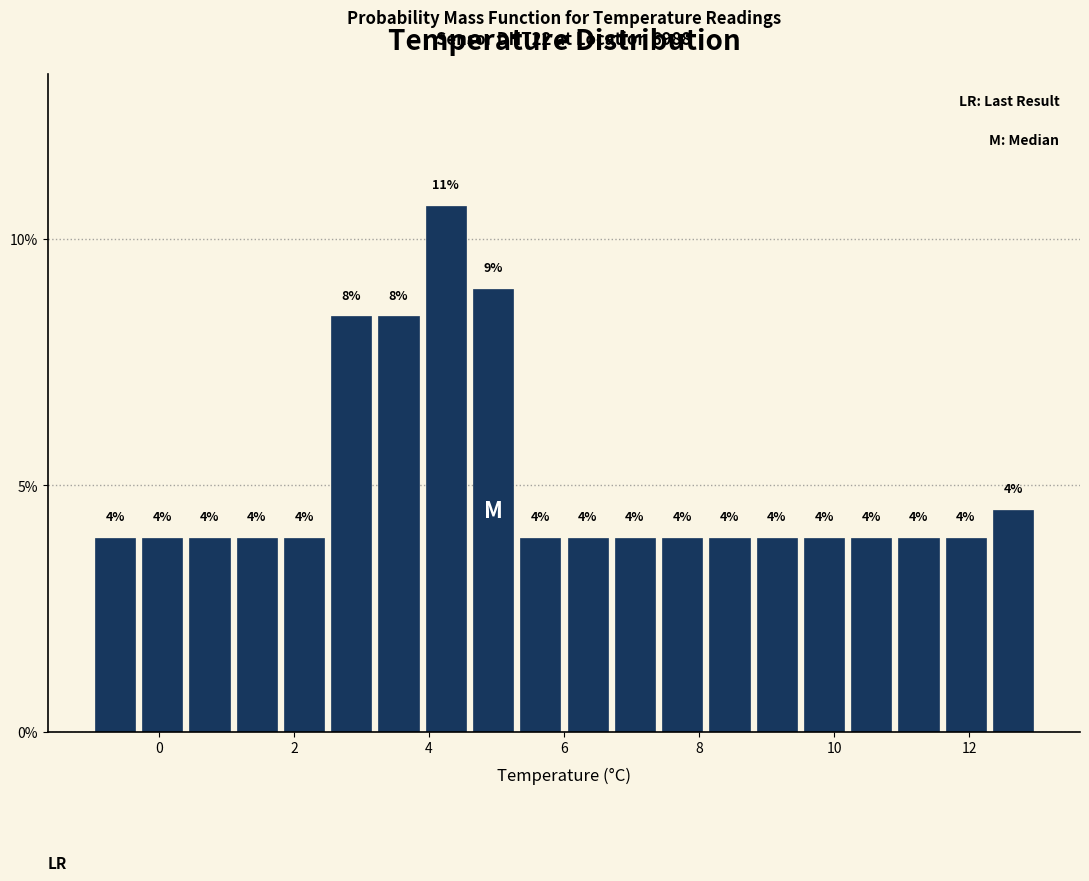

Around what value on the x-axis is the tallest bar? Give the approximate position of its centre, as read against the axis.

4.2